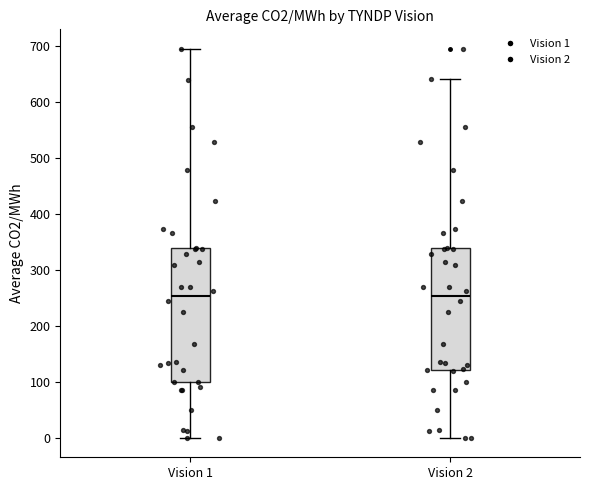

Reading left to right, read every box against the y-axis: the position of its median line, the range the box covers, and the ends of its whiskers. The values are not printed on the chart, so give them approximately, as read against the axis.

Vision 1: median 250, box 100 to 340, whiskers 0 to 690
Vision 2: median 250, box 120 to 340, whiskers 0 to 640